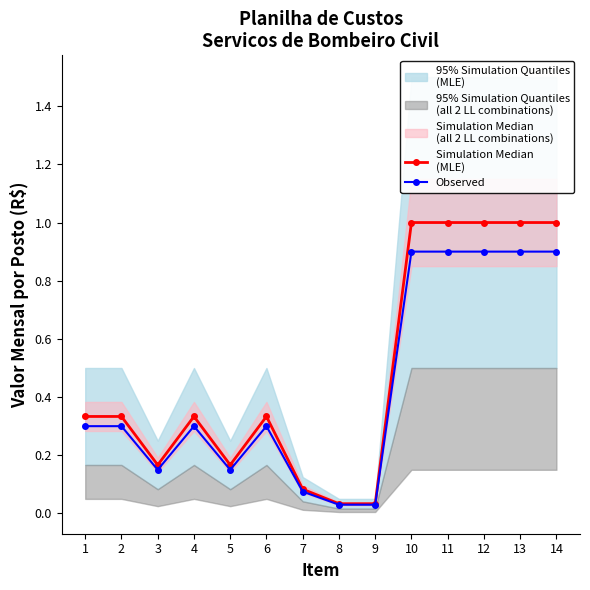

What is the approximate value of Simulation Median
(MLE) at 7?

0.1